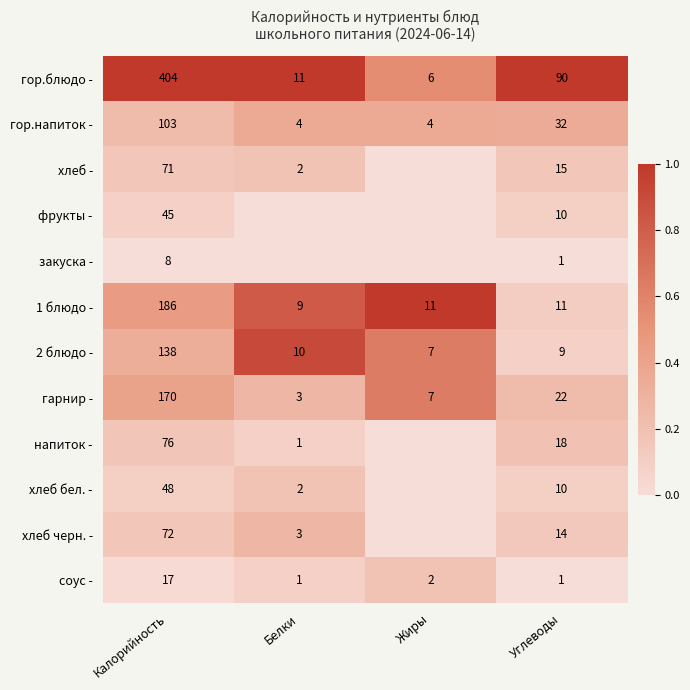

Is it true that соус - equals 0.0 at Калорийность?

False